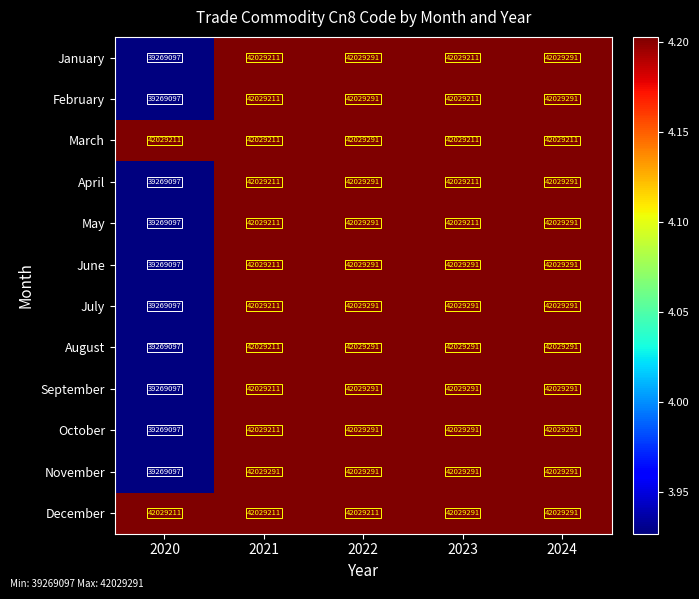

How many data points does each series have?

5